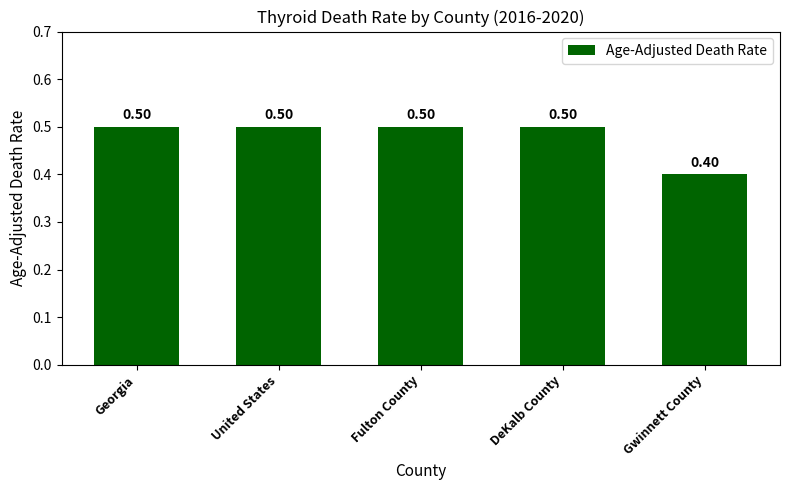

At which label is the value closest to 0?

Gwinnett County